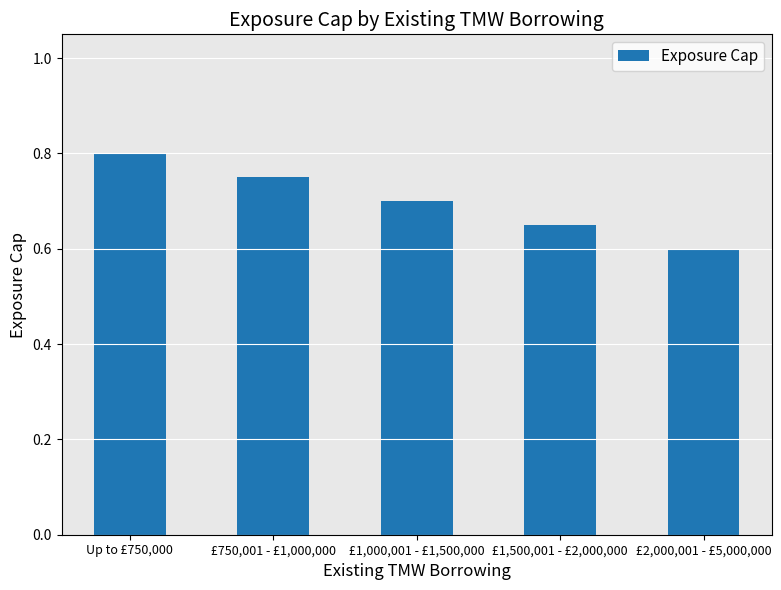

List the labels in order of value, largest first.

Up to £750,000, £750,001 - £1,000,000, £1,000,001 - £1,500,000, £1,500,001 - £2,000,000, £2,000,001 - £5,000,000